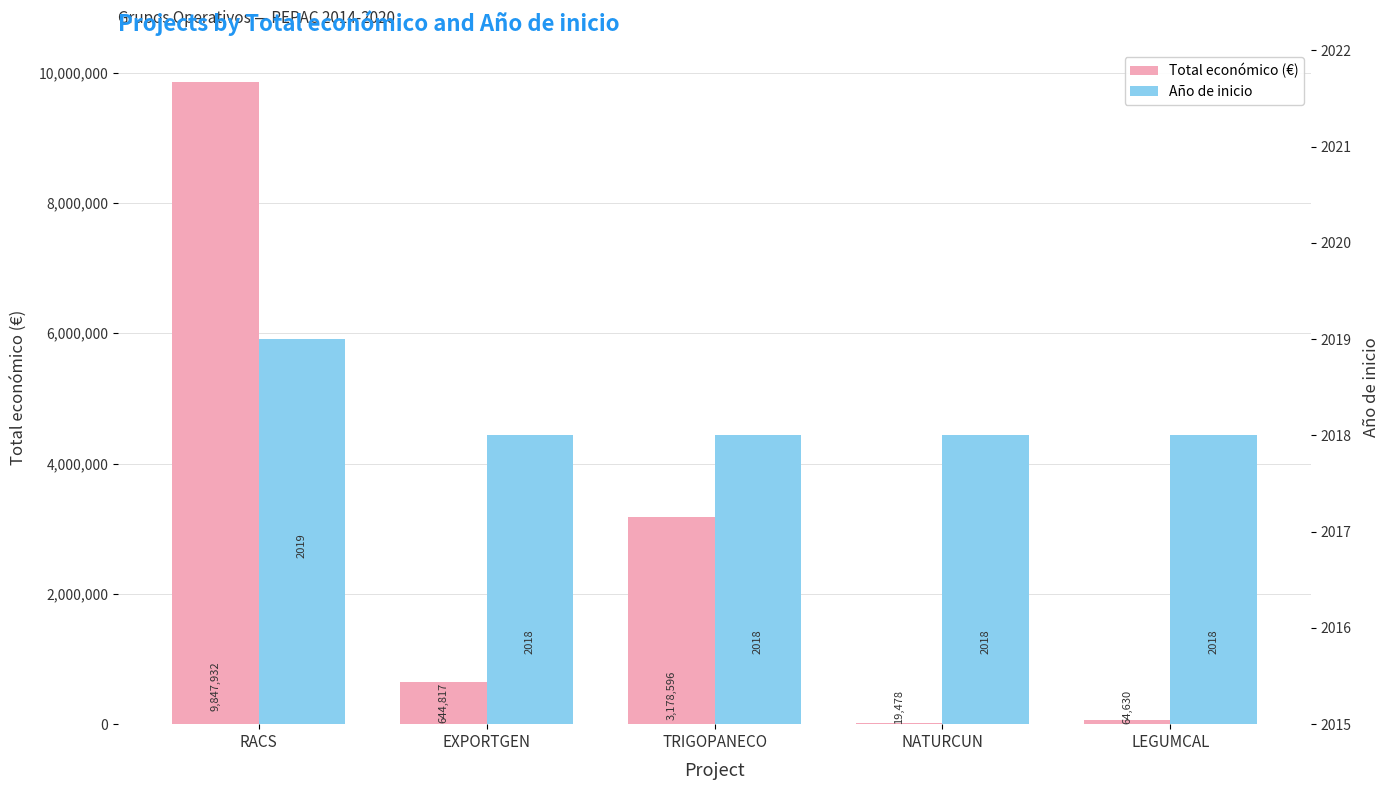

Which series changed the most between EXPORTGEN and NATURCUN?

Total económico (€)